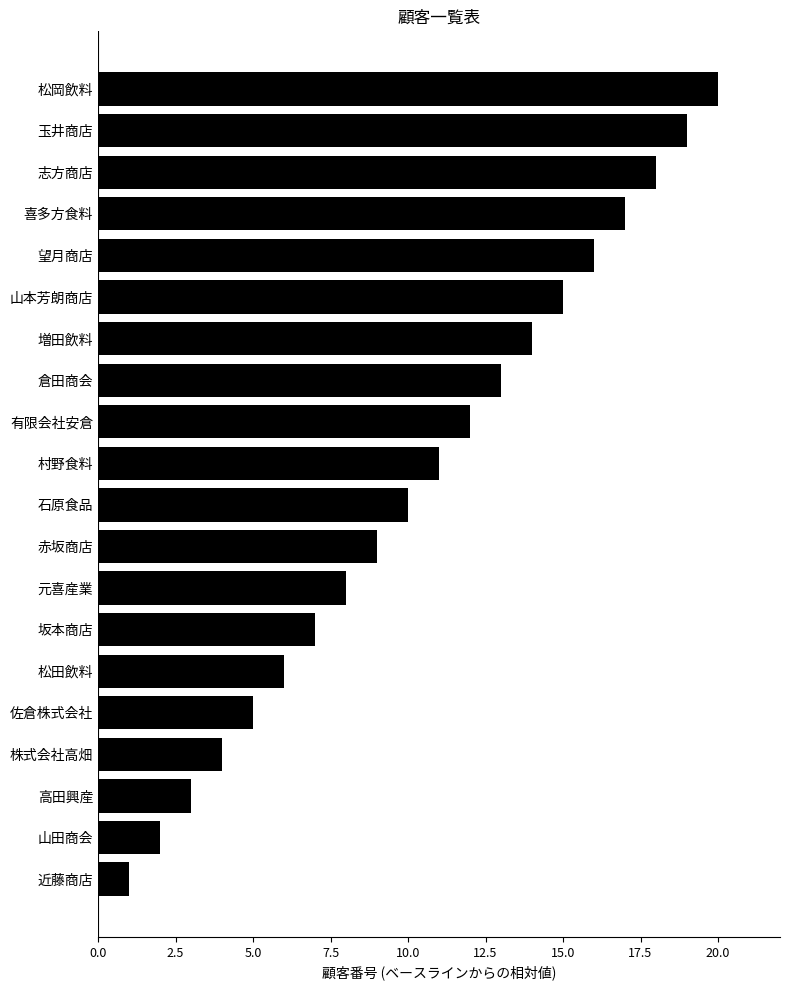

Rank the categories by value from highest to lowest.

松岡飲料, 玉井商店, 志方商店, 喜多方食料, 望月商店, 山本芳朗商店, 増田飲料, 倉田商会, 有限会社安倉, 村野食料, 石原食品, 赤坂商店, 元喜産業, 坂本商店, 松田飲料, 佐倉株式会社, 株式会社高畑, 高田興産, 山田商会, 近藤商店